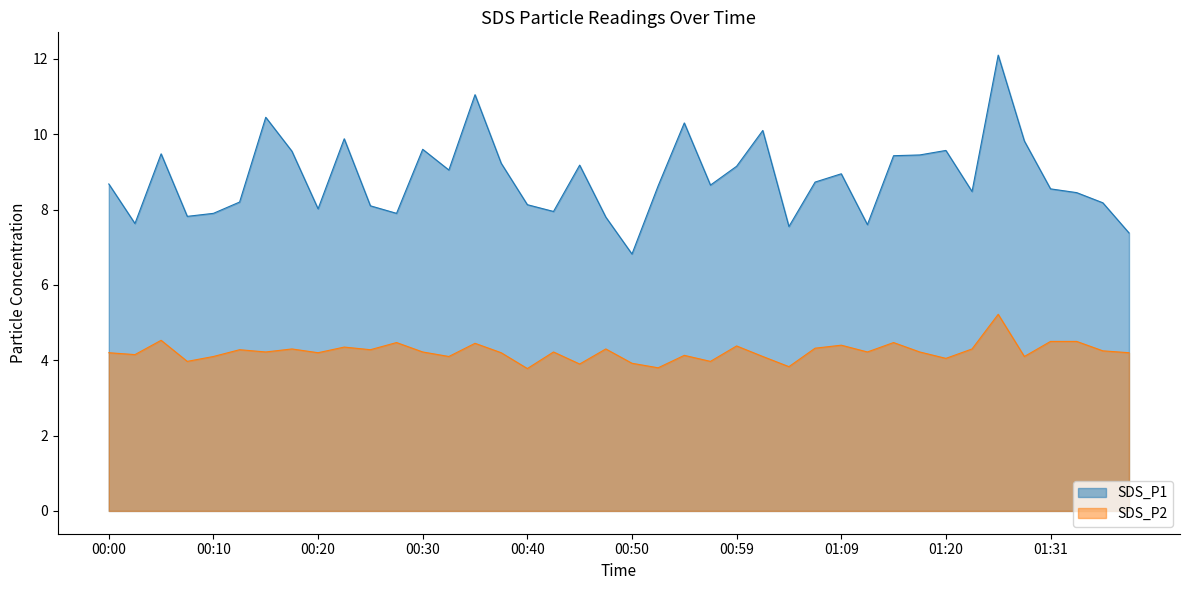

Reading left to right, transcribe all the data shown in this chart.

SDS_P1: 8.7	7.6	9.5	7.8	7.9	8.2	10.4	9.6	8.0	9.9	8.1	7.9	9.6	9.1	11.1	9.2	8.1	8.0	9.2	7.8	6.8	8.6	10.3	8.7	9.2	10.1	7.5	8.7	8.9	7.6	9.4	9.4	9.6	8.5	12.1	9.8	8.6	8.4	8.2	7.4
SDS_P2: 4.2	4.2	4.5	4.0	4.1	4.3	4.2	4.3	4.2	4.3	4.3	4.5	4.2	4.1	4.5	4.2	3.8	4.2	3.9	4.3	3.9	3.8	4.1	4.0	4.4	4.1	3.8	4.3	4.4	4.2	4.5	4.2	4.0	4.3	5.2	4.1	4.5	4.5	4.2	4.2